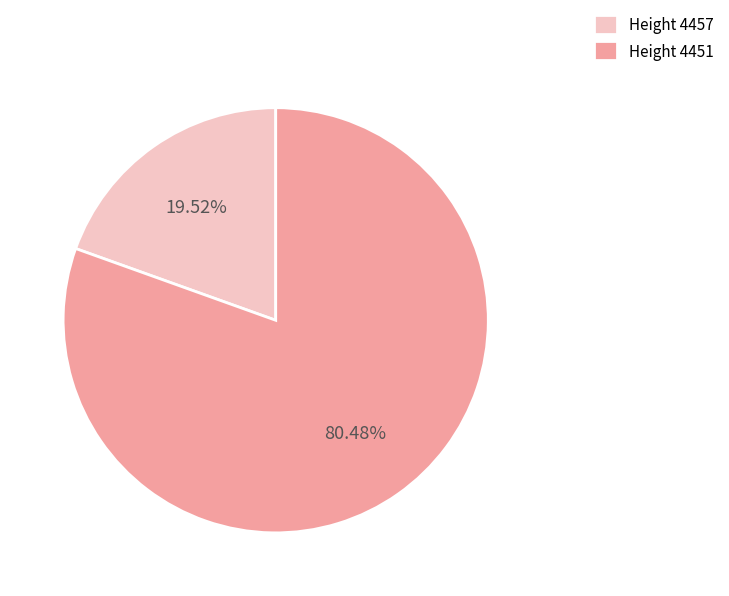

To the nearest percent, what is the average slice percentage?

50%